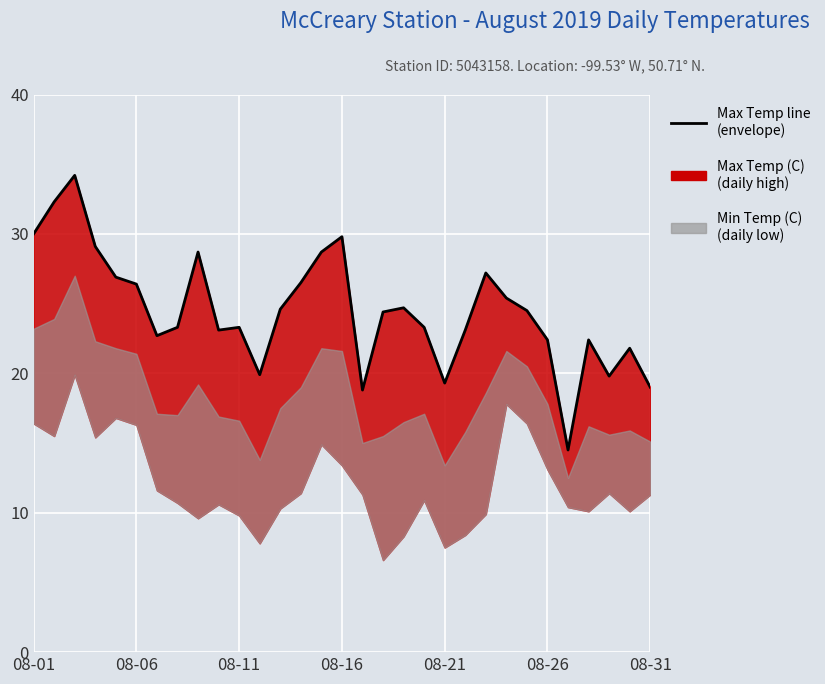

How many points are lower than both their immediate neighbors (excluding endpoints)?

7